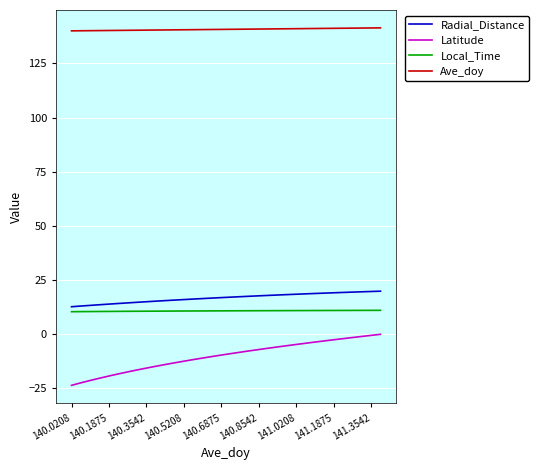

True or false: Ave_doy and Latitude intersect in this chart.

False